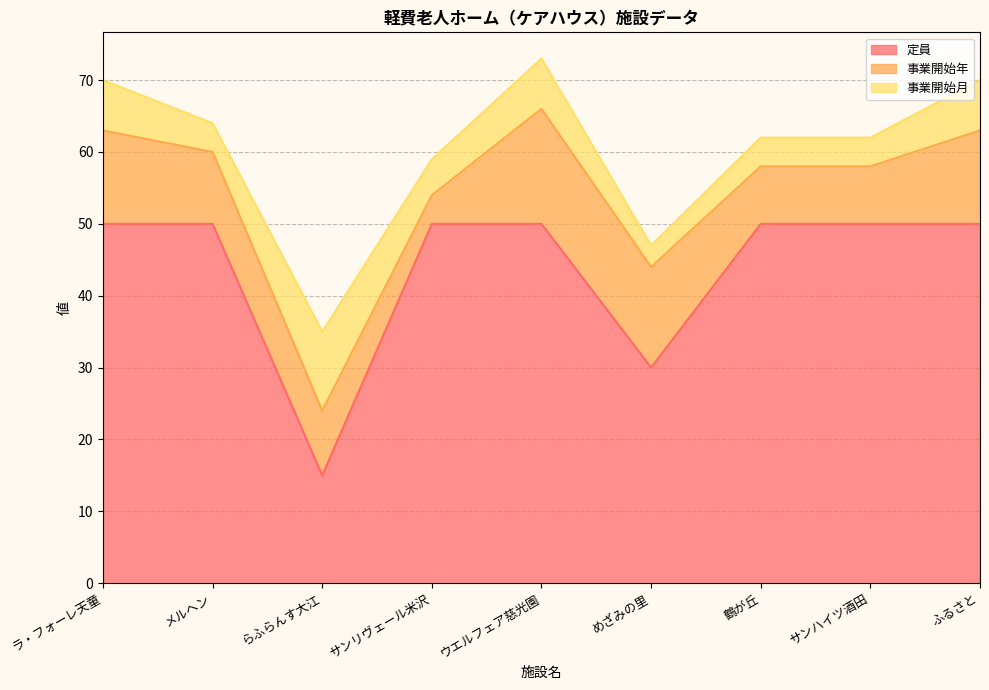

Reading right to left, extract all data points from this chart.

定員: 50	50	50	30	50	50	15	50	50
事業開始年: 13	8	8	14	16	4	9	10	13
事業開始月: 7	4	4	3	7	5	11	4	7